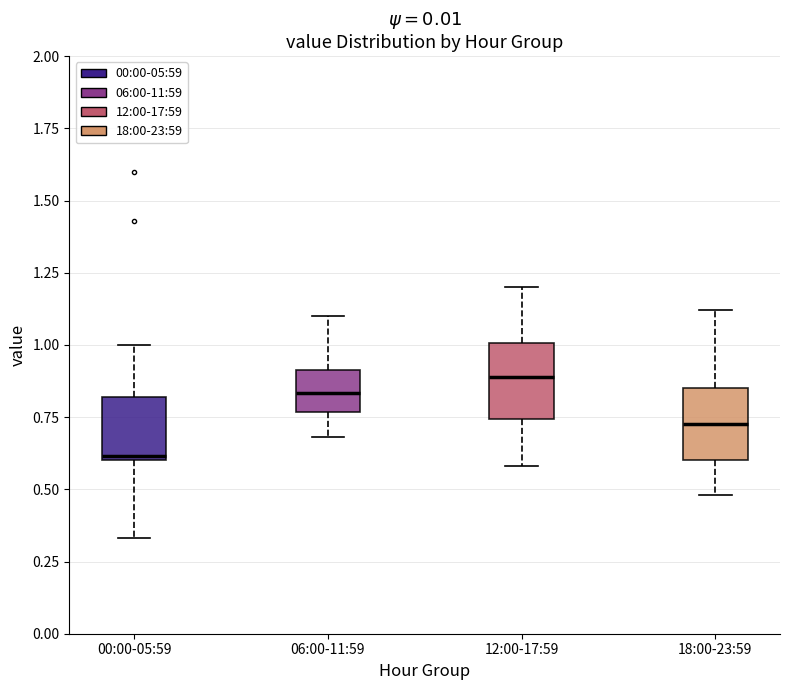

Where does the lower whisker of the box for 18:00-23:59 end on the y-axis? The values are not printed on the chart, so give them approximately, as read against the axis.

0.50